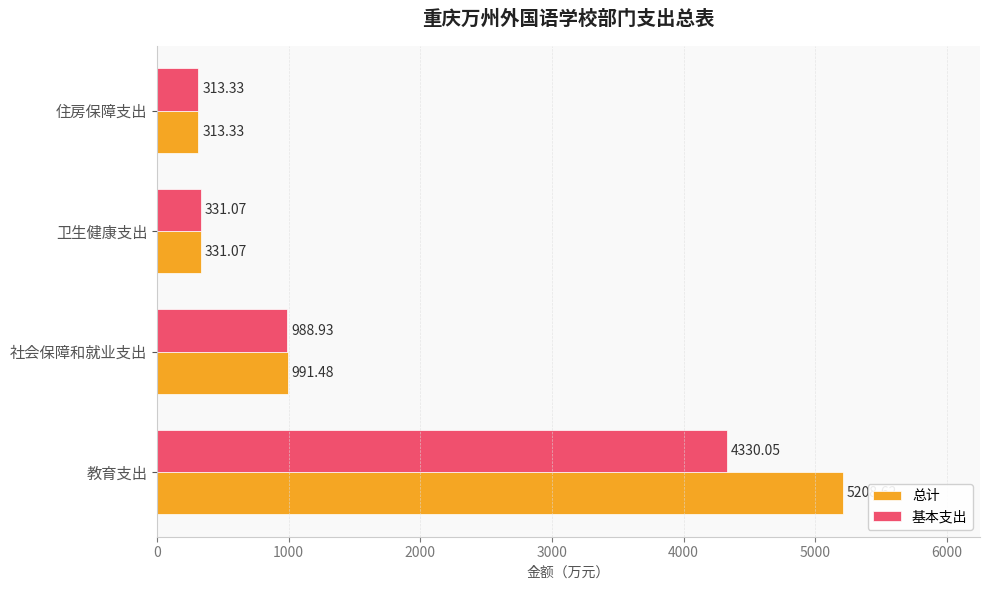

Which category has the lowest value across all series?

住房保障支出